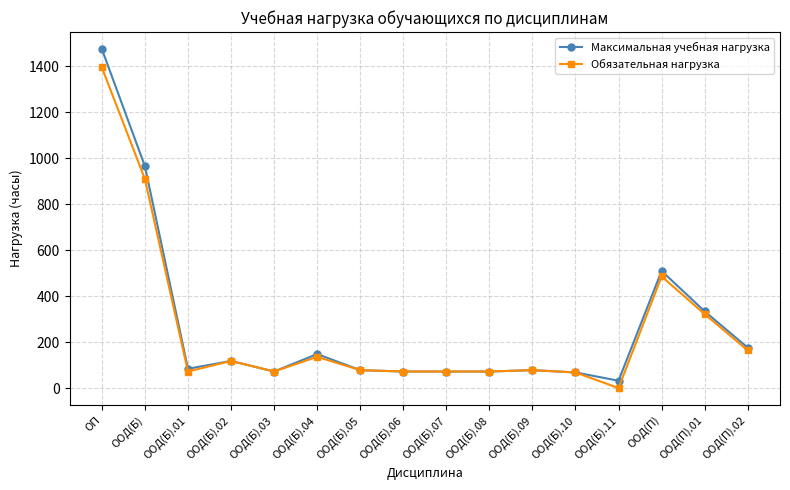

True or false: Максимальная учебная нагрузка has a value of 475 at ОП.

False